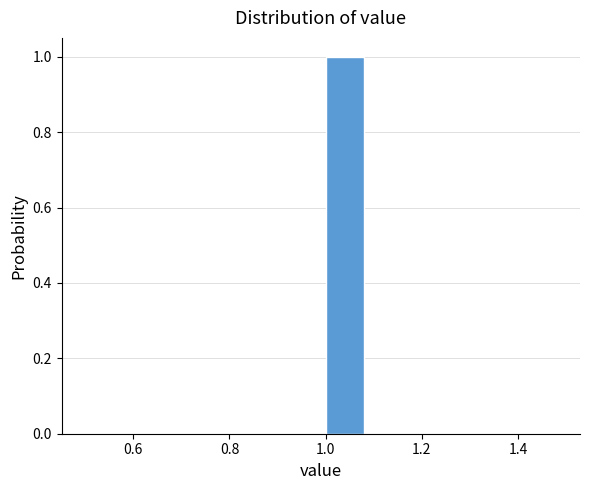

Reading left to right, transcribe this chart: for each bar, give the range it covers on the x-axis and its height. The values are not printed on the chart, so give them approximately, as read against the axis.

0.5 to 0.6: 0
0.6 to 0.7: 0
0.7 to 0.8: 0
0.8 to 0.9: 0
0.9 to 1.0: 0
1.0 to 1.1: 1
1.1 to 1.2: 0
1.2 to 1.3: 0
1.3 to 1.4: 0
1.4 to 1.5: 0